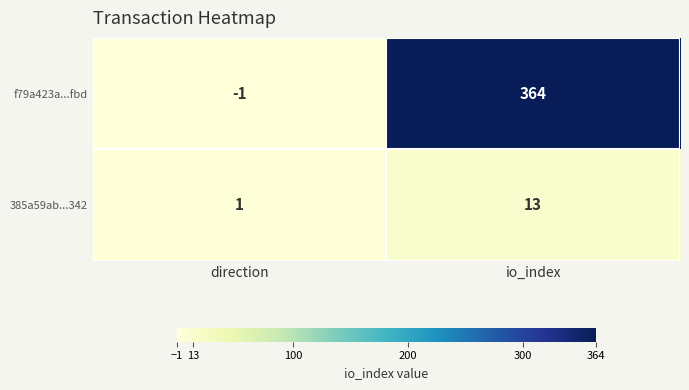

Is it true that f79a423a...fbd equals -1 at direction?

True